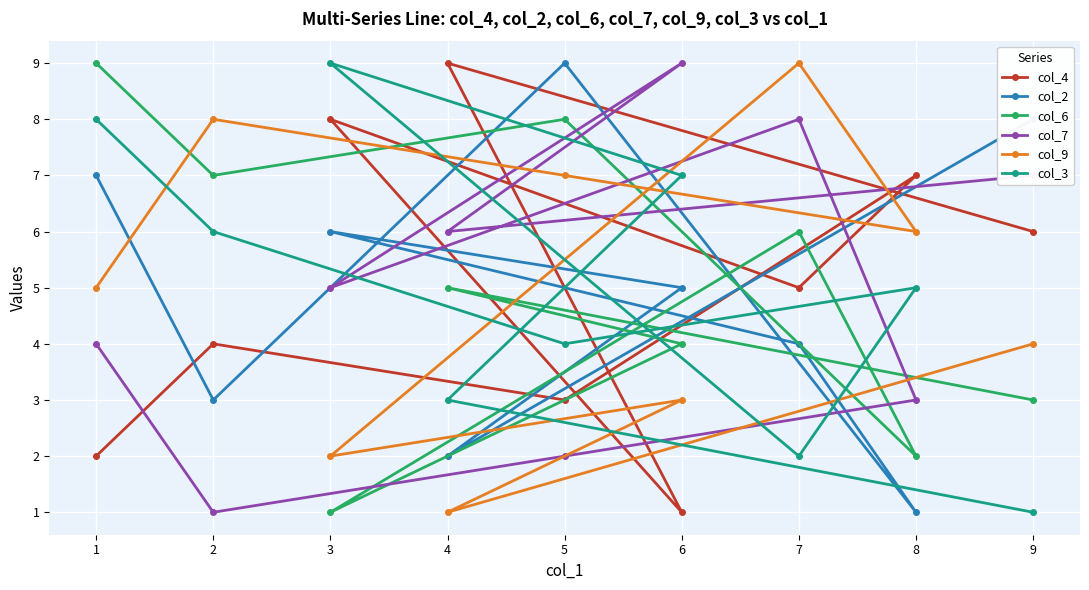

Reading right to left, what are all the values shown in this chart?

col_4: 9=6	8=7	7=5	6=1	5=3	4=9	3=8	2=4	1=2
col_2: 9=8	8=1	7=4	6=5	5=9	4=2	3=6	2=3	1=7
col_6: 9=3	8=2	7=6	6=4	5=8	4=5	3=1	2=7	1=9
col_7: 9=7	8=3	7=8	6=9	5=2	4=6	3=5	2=1	1=4
col_9: 9=4	8=6	7=9	6=3	5=7	4=1	3=2	2=8	1=5
col_3: 9=1	8=5	7=2	6=7	5=4	4=3	3=9	2=6	1=8